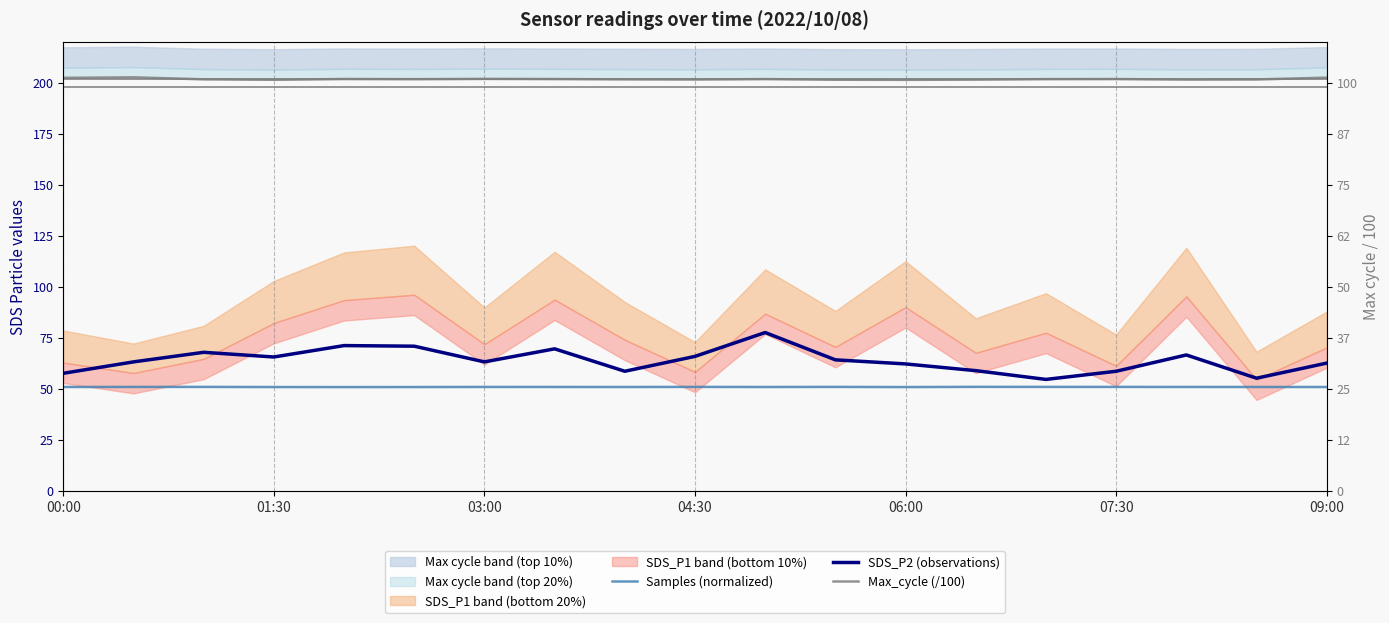

What are all the series names shown in the legend?

Samples (normalized), SDS_P2 (observations), Max_cycle (/100)